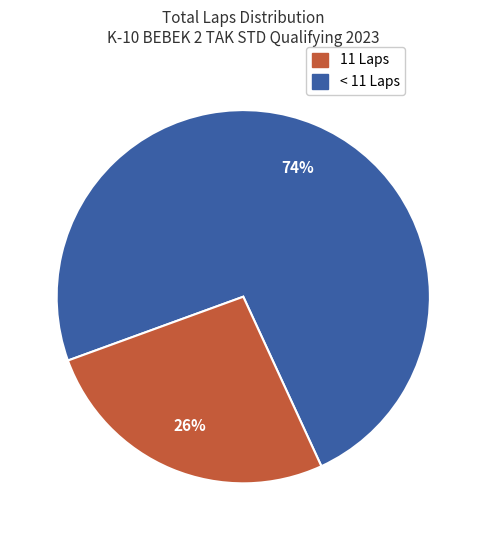

Is there a majority slice in this chart?

Yes